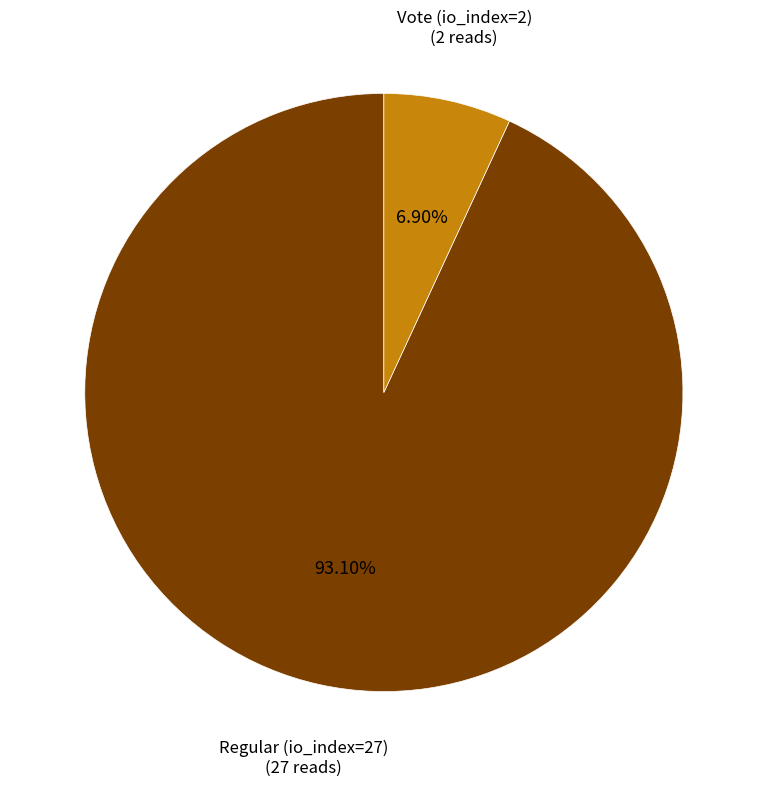

How many segments does this pie chart have?

2